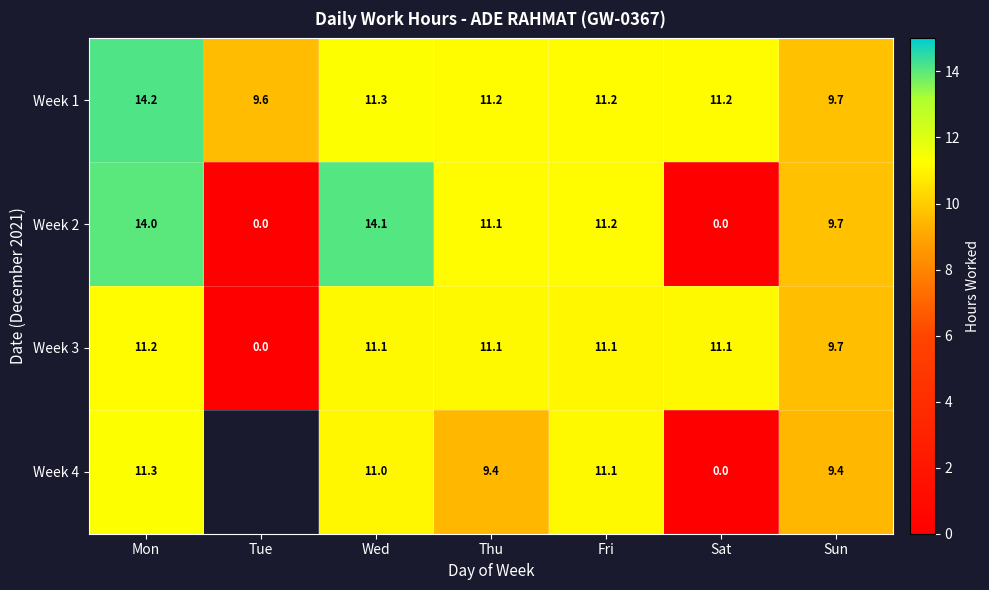

True or false: Week 3 has a value of 11.1 at Thu.

True